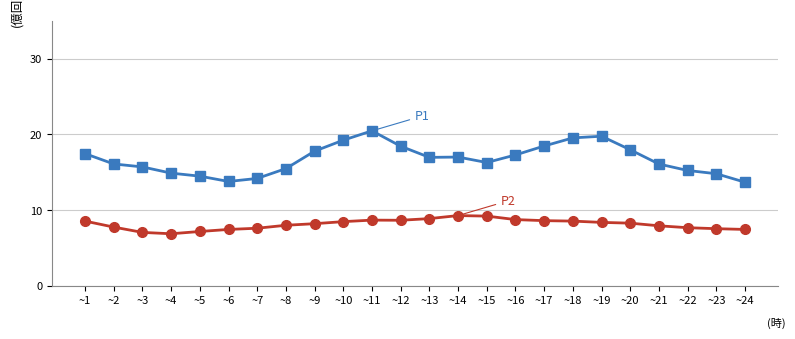

What is the total value across all series at ~2?

23.9